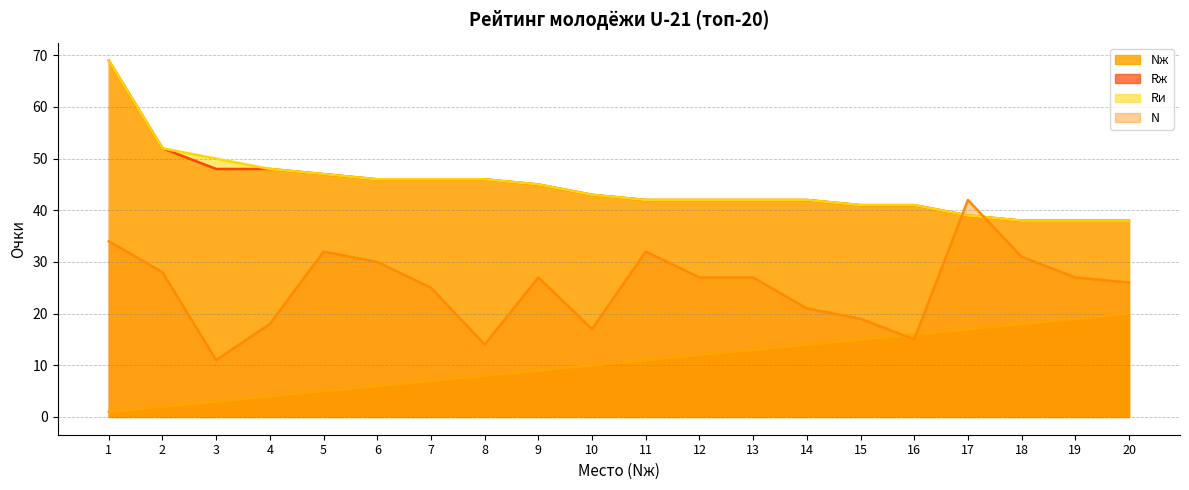

The N series shows 26 at 20. True or false?

True